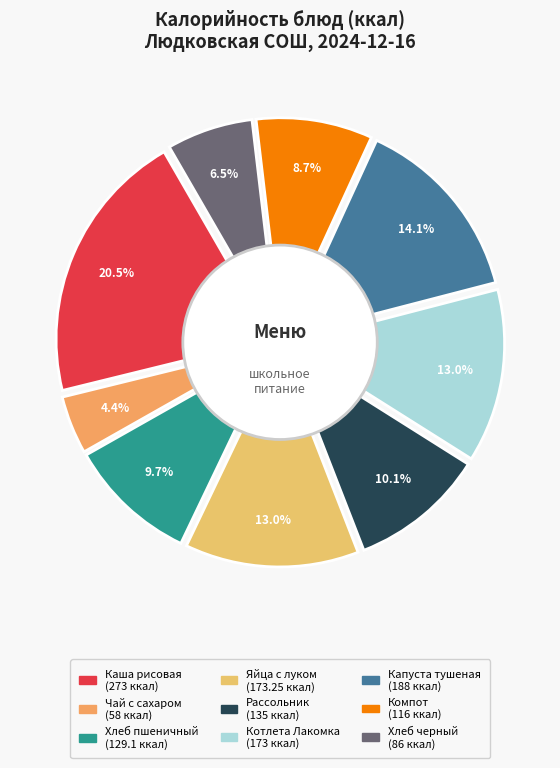

To the nearest percent, what is the average slice percentage?

11%